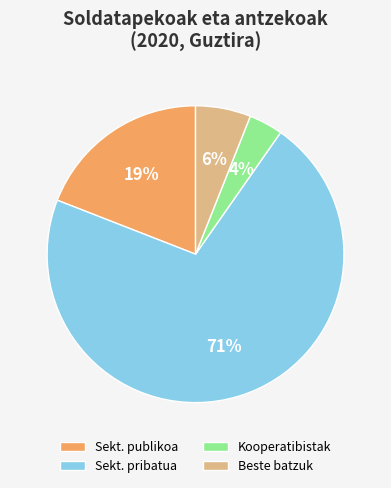

Does any single category account for the majority?

Yes